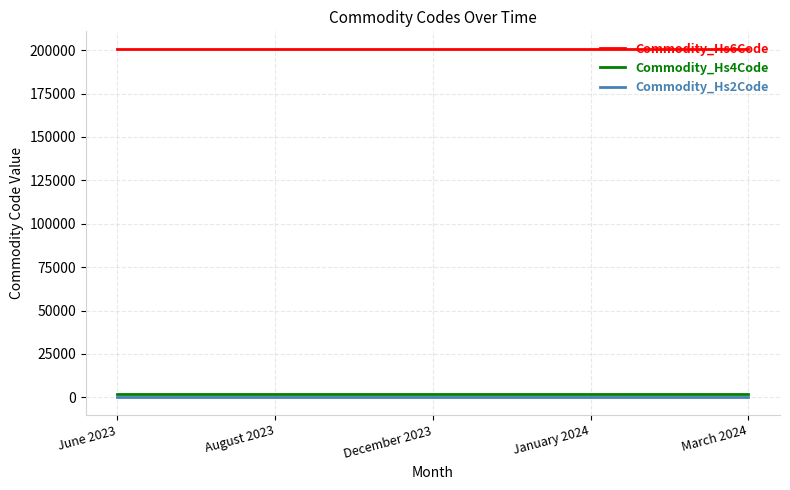

What is the lowest value of the Commodity_Hs4Code series?

2008